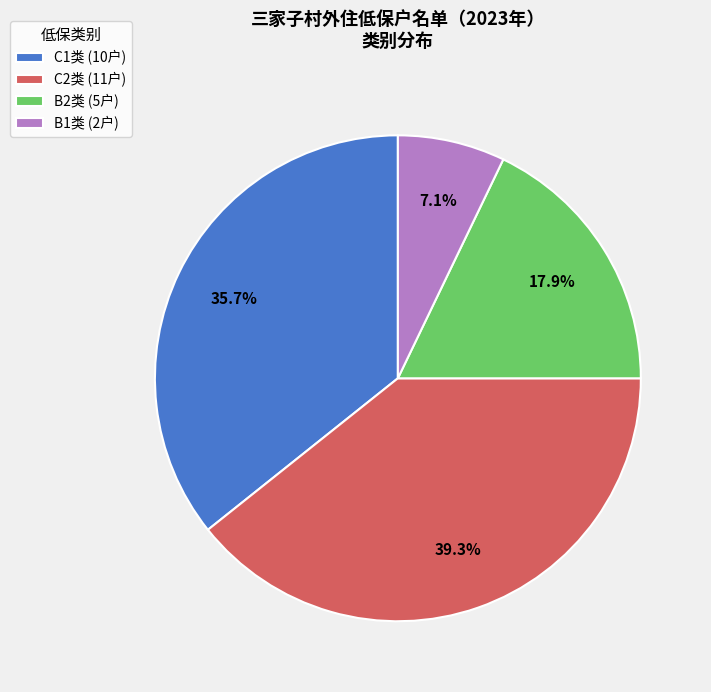

Count the number of slices in the pie.

4